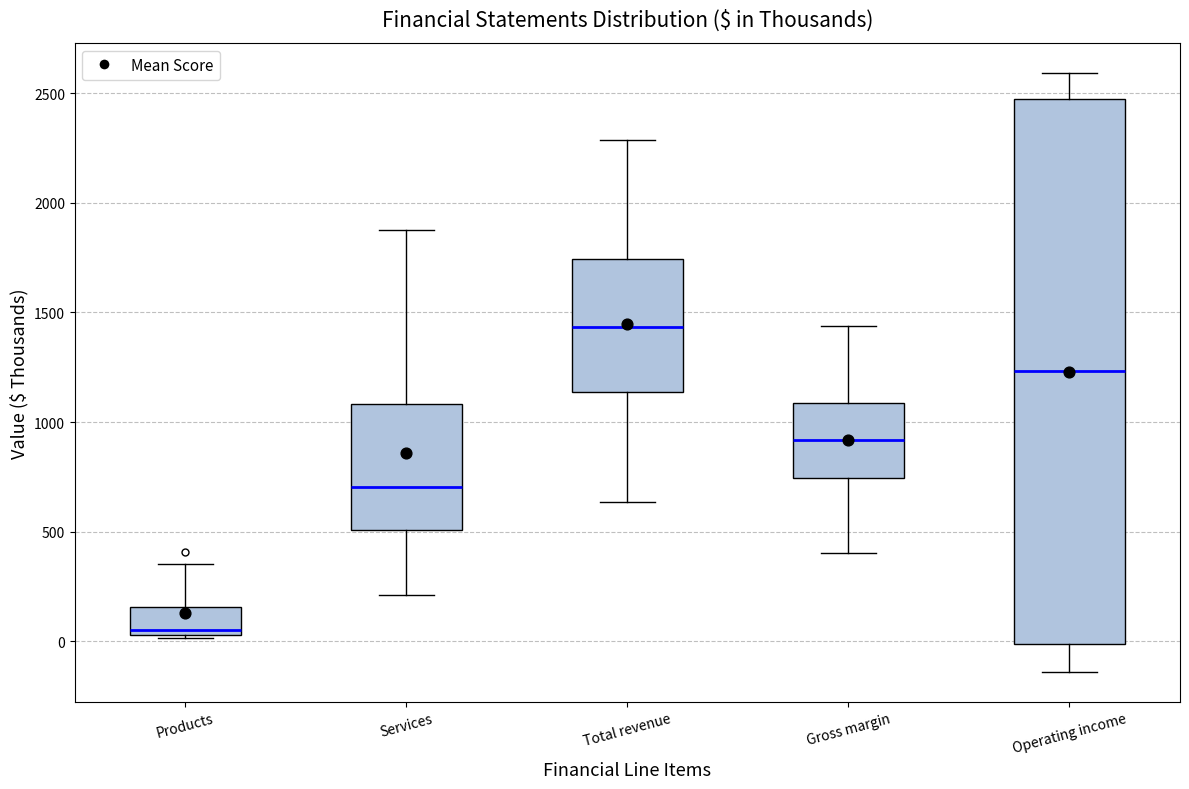

Which box's median line is the lowest?

Products